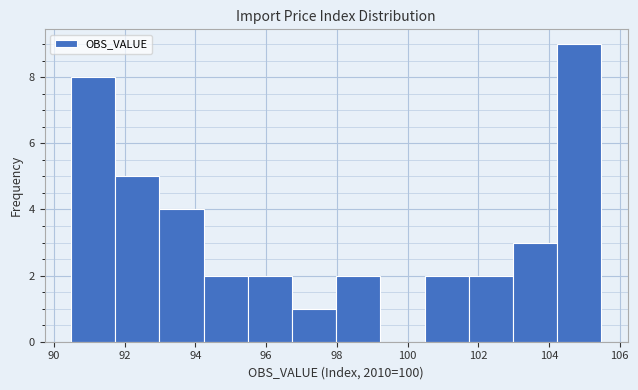

Over which range of the x-axis is the bar tallest?

104.2 to 105.4